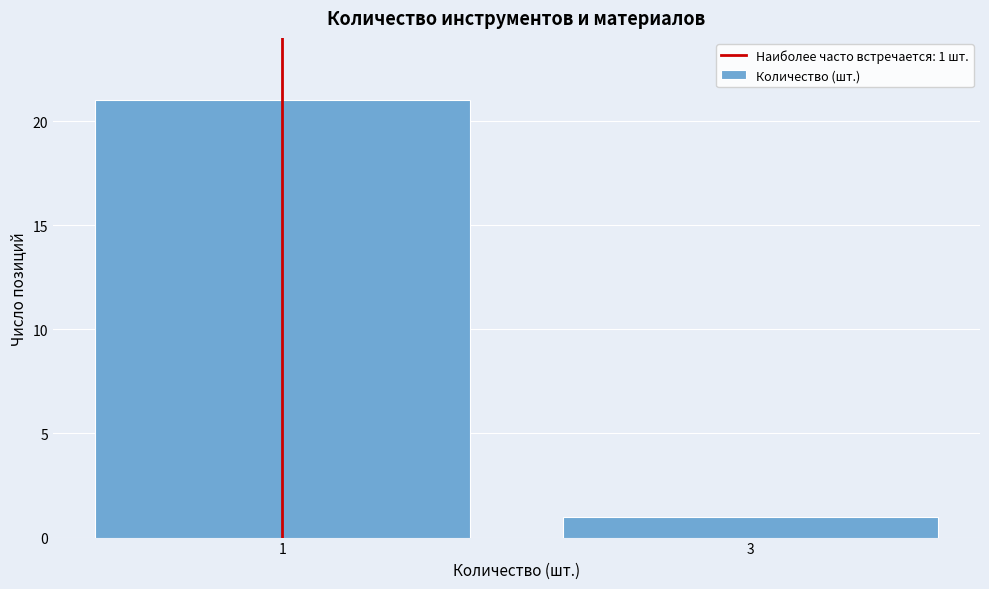

Reading left to right, extract all data points from this chart.

1=21	3=1